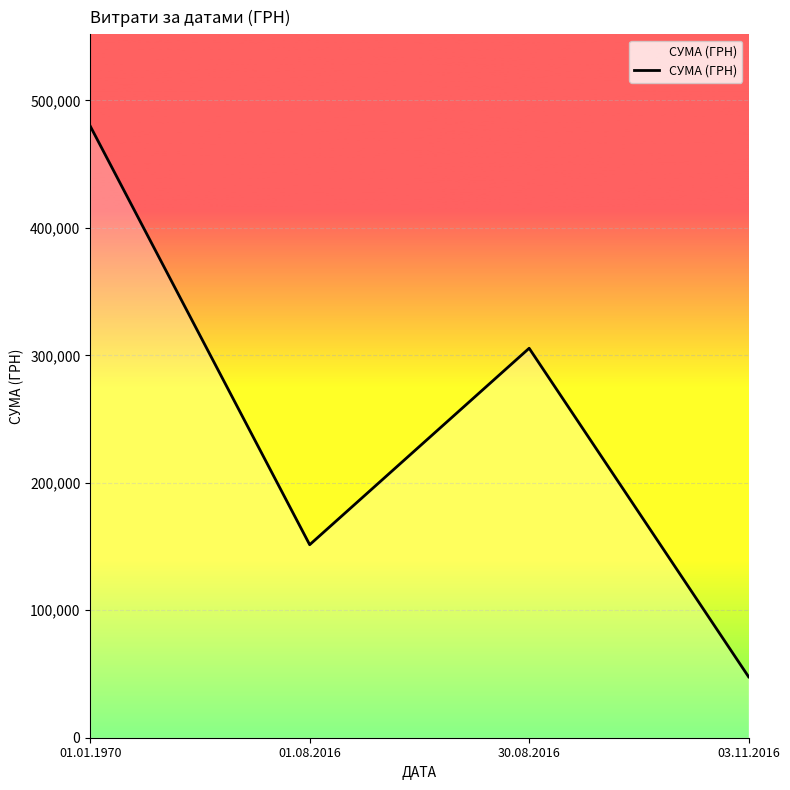

At which category does the data reach its first local valley?

01.08.2016